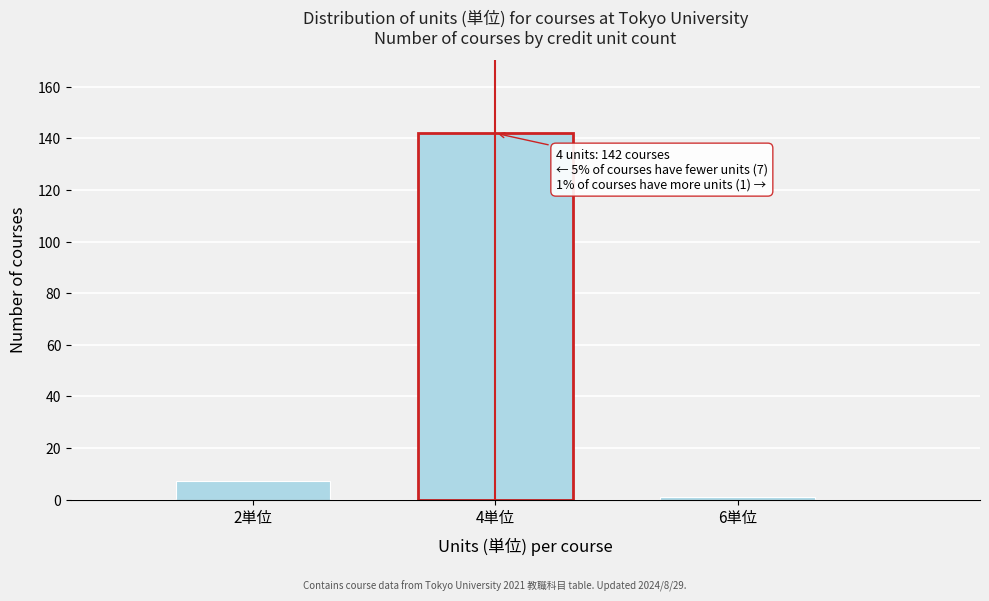

Reading left to right, what are all the values shown in this chart?

7	142	1